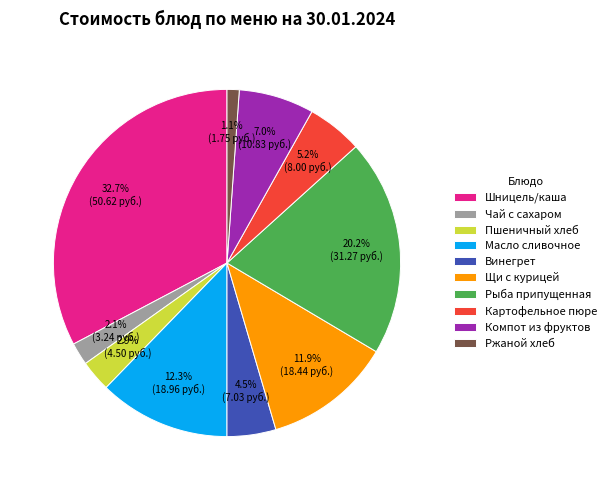

Is the sum of Компот из фруктов and Картофельное пюре greater than half?

No